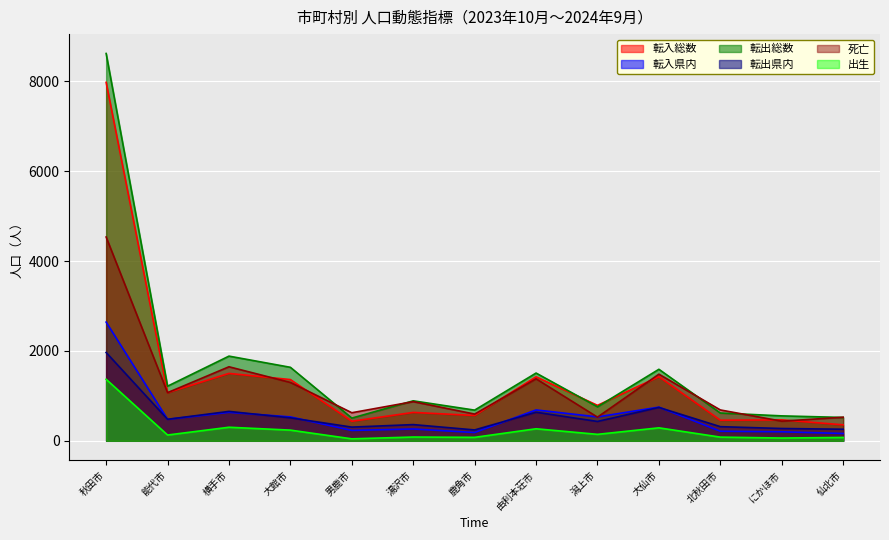

What is the difference between the highest and lowest values at 仙北市?

450